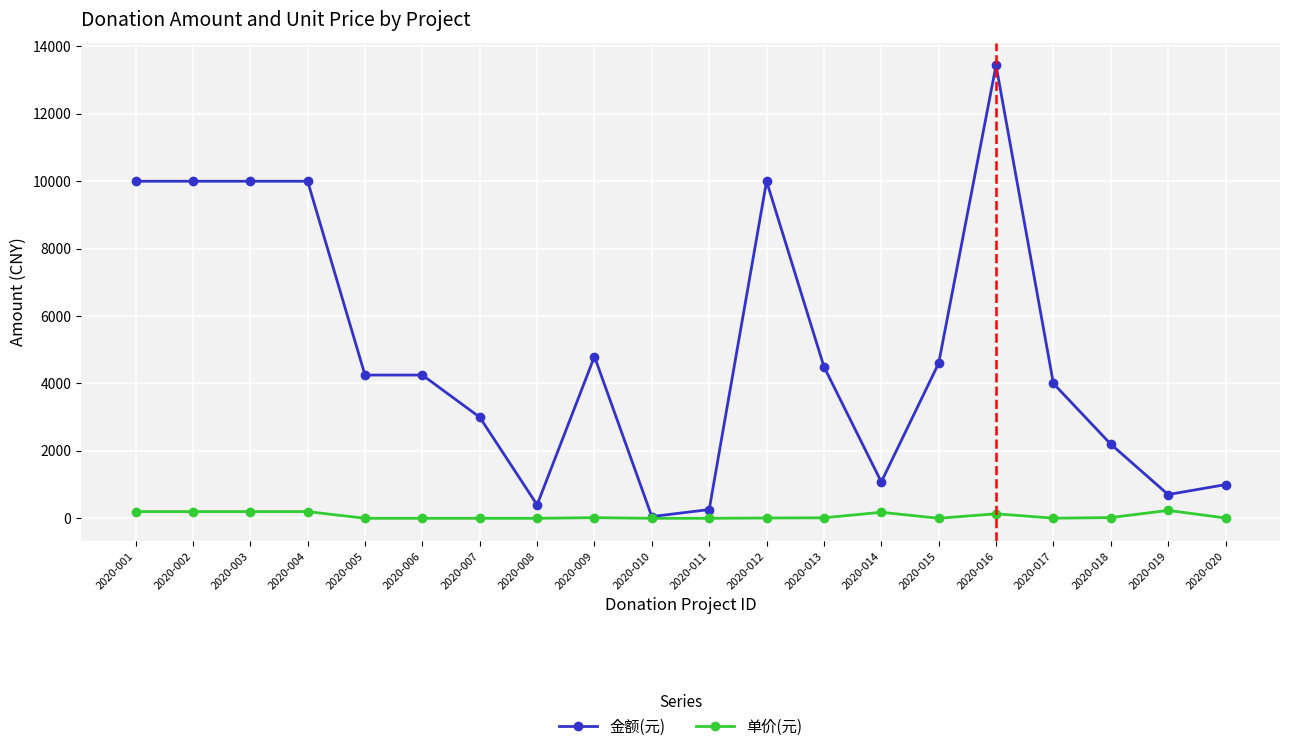

Rank the series at 2020-008 from highest to lowest value.

金额(元), 单价(元)